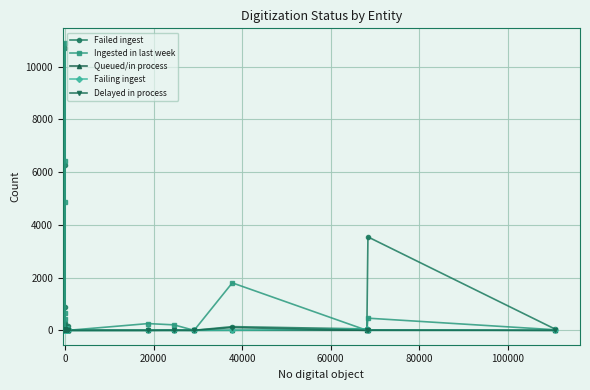

Reading left to right, transcribe all the data shown in this chart.

Failed ingest: 0	0	0	0	0	889	180	215	0	91	270	0	8	0	27	0	111	0	110	10696	0	6274	61	73	3	0	22	180	0	0	12	2	141	52	3542	40
Ingested in last week: 0	0	24	0	10904	448	0	650	0	0	0	0	0	0	39	0	0	10	0	4865	0	6419	0	2	0	0	0	1	0	256	208	0	1800	0	461	21
Queued/in process: 0	0	0	0	0	0	0	8	0	0	0	0	0	0	5	0	0	0	0	0	0	3	0	0	0	0	0	0	0	0	0	0	0	0	19	0
Failing ingest: 0	0	0	0	0	3	0	1	0	0	5	0	0	0	3	0	0	0	0	1	0	14	0	0	0	0	0	35	0	1	0	0	3	52	4	1
Delayed in process: 0	0	0	0	0	0	0	5	0	0	0	0	0	0	2	0	0	0	0	0	0	0	0	0	0	0	0	0	0	0	0	0	106	0	0	0